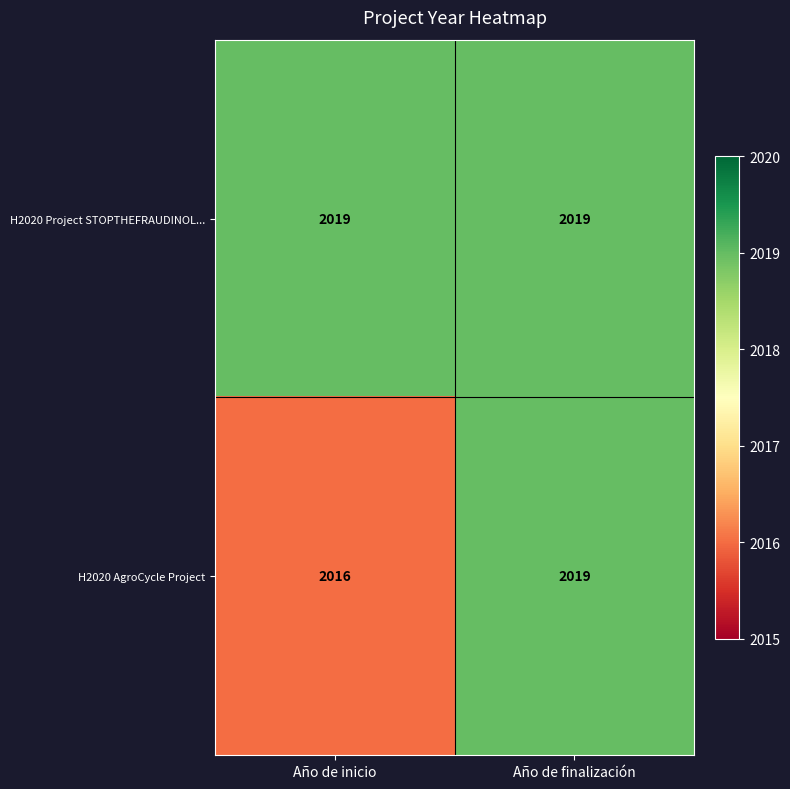

Which category has the lowest value across all series?

Año de inicio